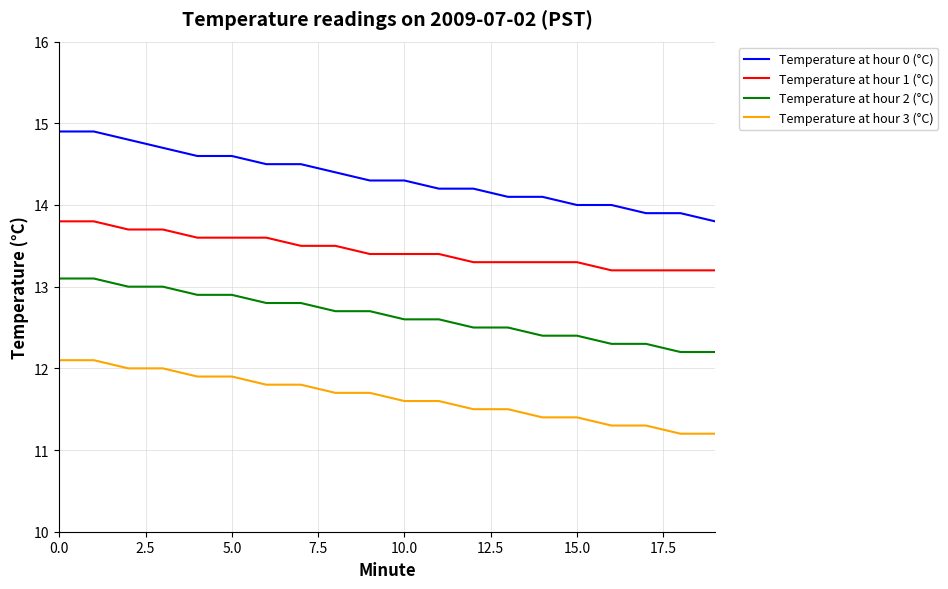

Count the Temperature at hour 1 (°C) values in the range 13 to 14.

20